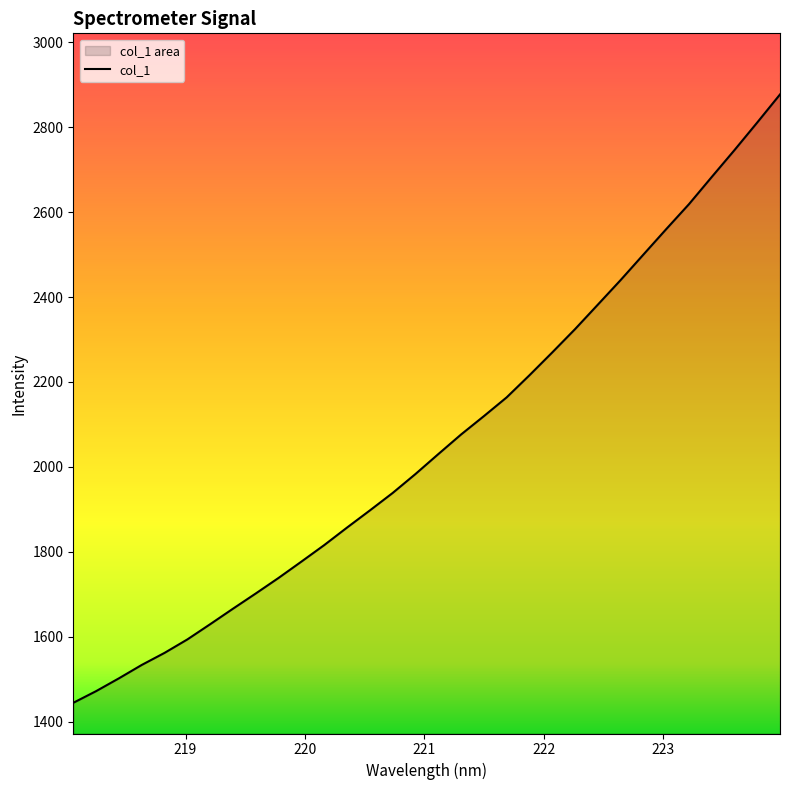

At which label does the data first exceed 2030?

221.1174